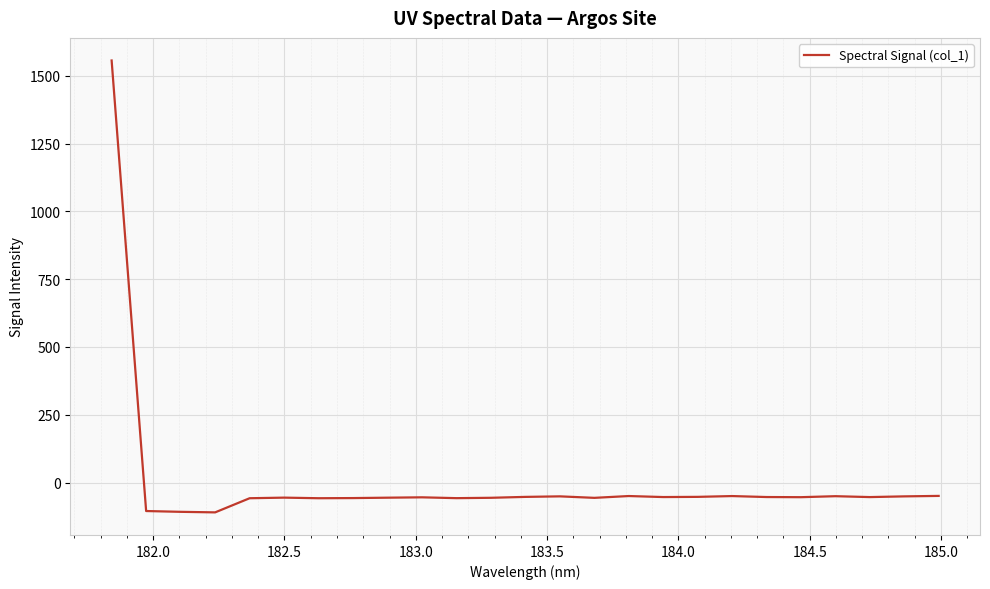

What is the difference between the maximum and minimum values?

1666.3